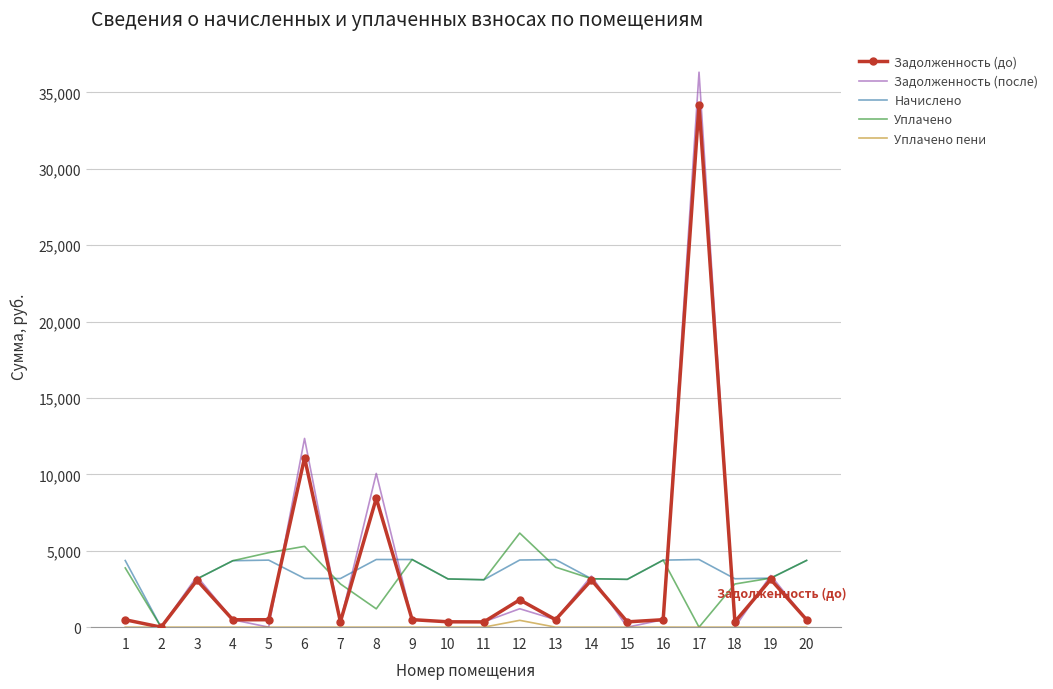

List the series in order of their peak value, highest first.

Задолженность (после), Задолженность (до), Уплачено, Начислено, Уплачено пени